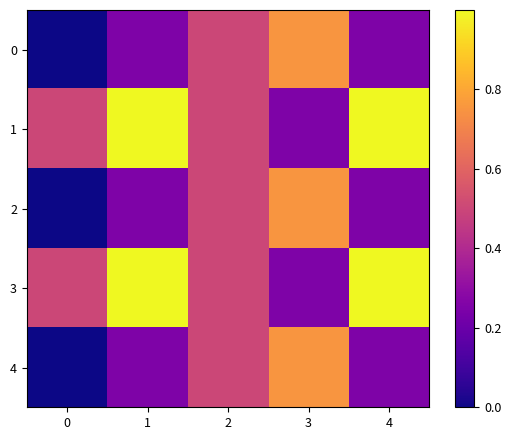

Reading right to left, what are all the values shown in this chart?

0: 4=0.2	3=0.7	2=0.5	1=0.2	0=0.0
1: 4=1.0	3=0.2	2=0.5	1=1.0	0=0.5
2: 4=0.2	3=0.7	2=0.5	1=0.2	0=0.0
3: 4=1.0	3=0.2	2=0.5	1=1.0	0=0.5
4: 4=0.2	3=0.7	2=0.5	1=0.2	0=0.0